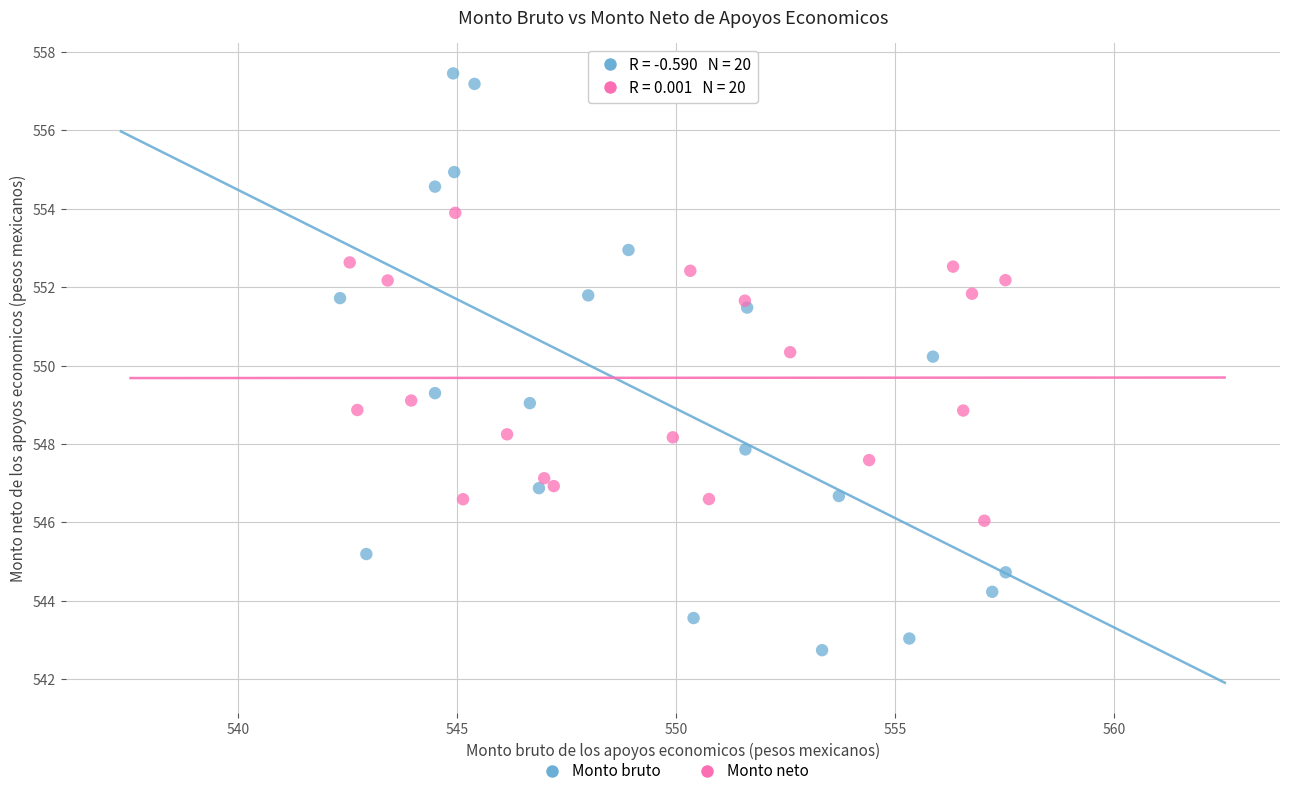

Which series reaches the maximum Y coordinate?

Monto bruto